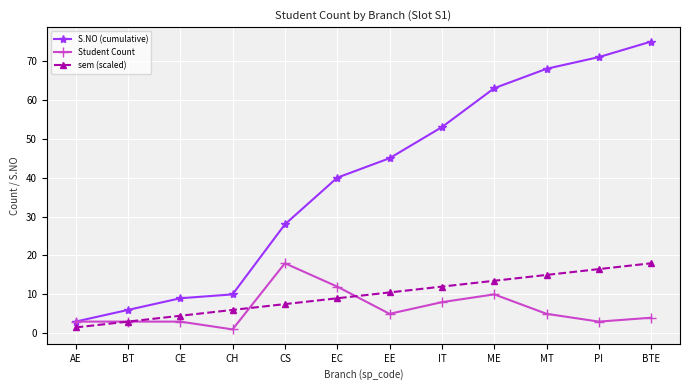

Reading left to right, extract all data points from this chart.

S.NO (cumulative): 3.0	6.0	9.0	10.0	28.0	40.0	45.0	53.0	63.0	68.0	71.0	75.0
Student Count: 3.0	3.0	3.0	1.0	18.0	12.0	5.0	8.0	10.0	5.0	3.0	4.0
sem (scaled): 1.5	3.0	4.5	6.0	7.5	9.0	10.5	12.0	13.5	15.0	16.5	18.0